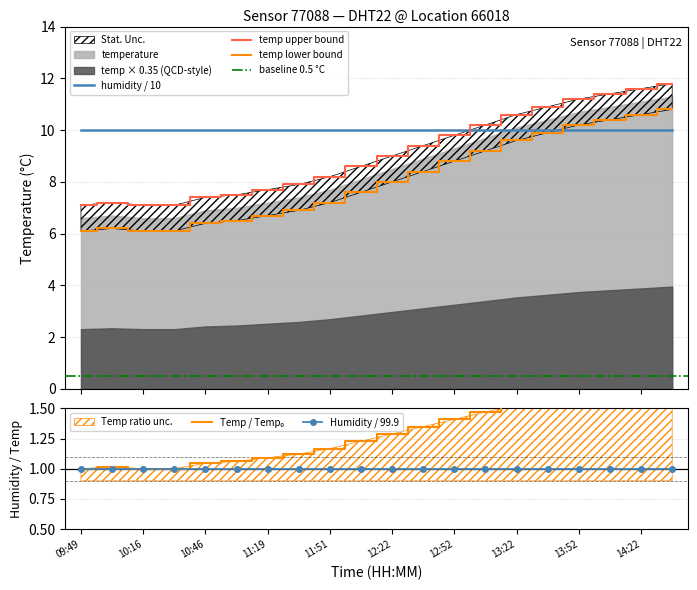

The temperature series shows 12.7 at 10:31. True or false?

False